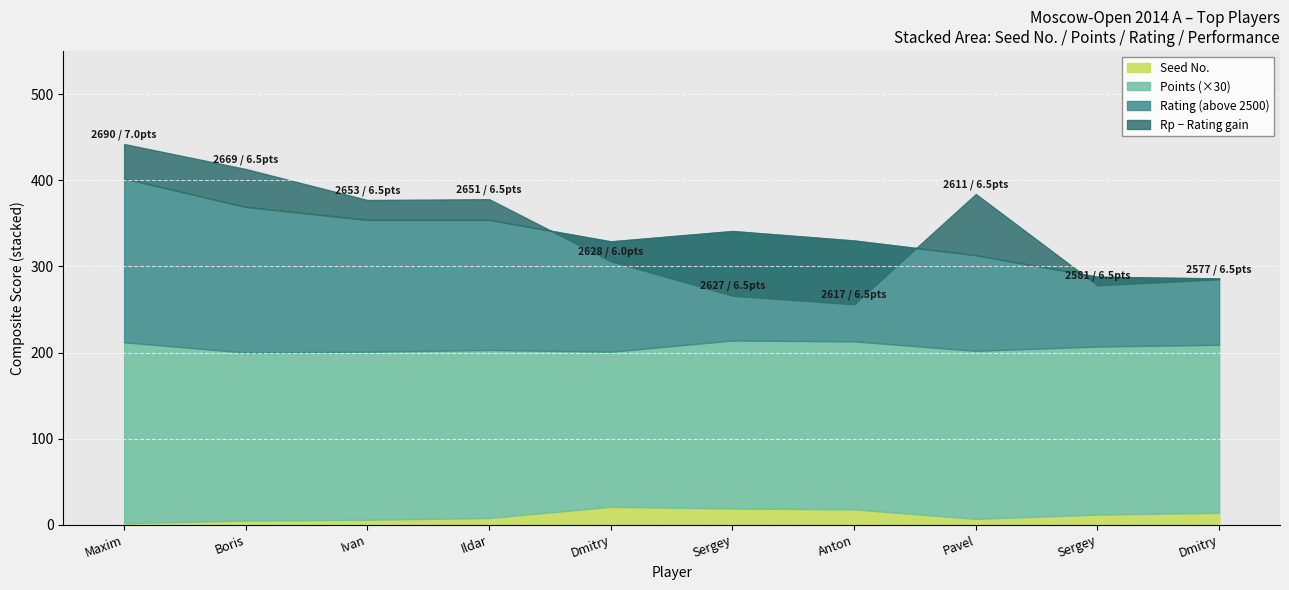

What is the minimum value for Rating?

2577.0